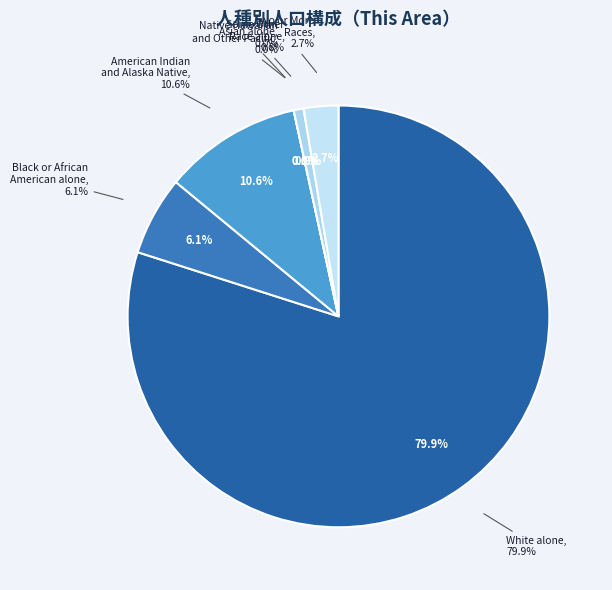

How many segments does this pie chart have?

7